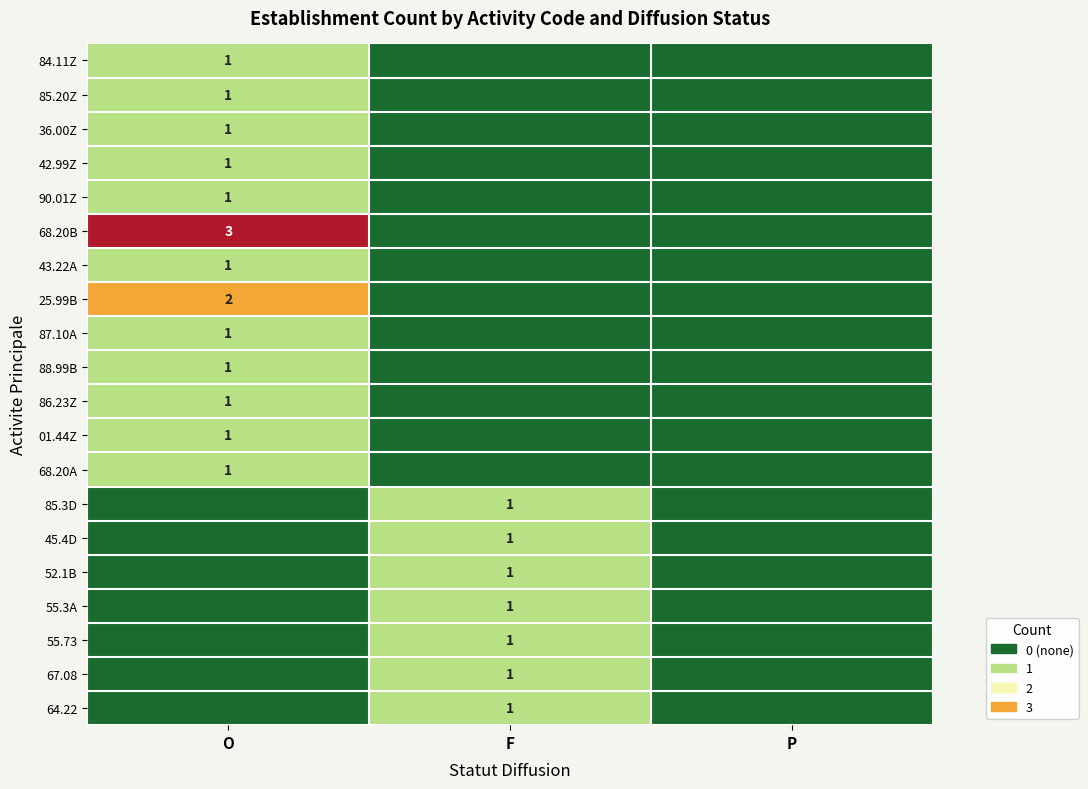

The 01.44Z series shows 1 at O. True or false?

True